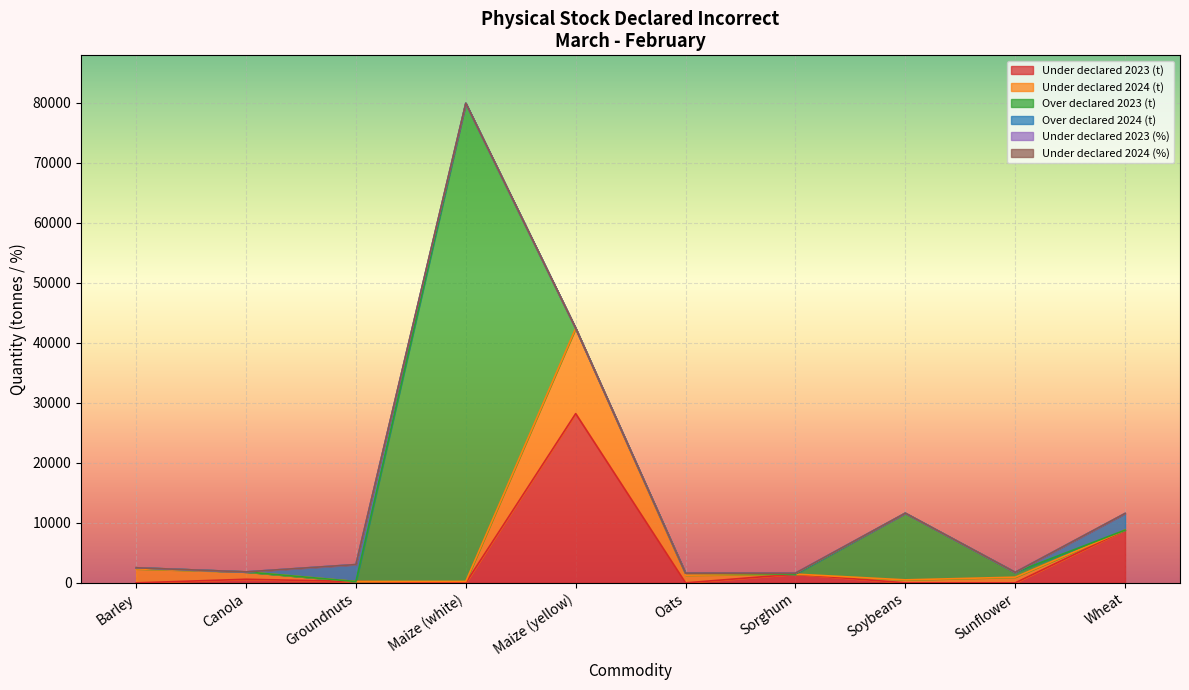

How many lines are shown in the chart?

6